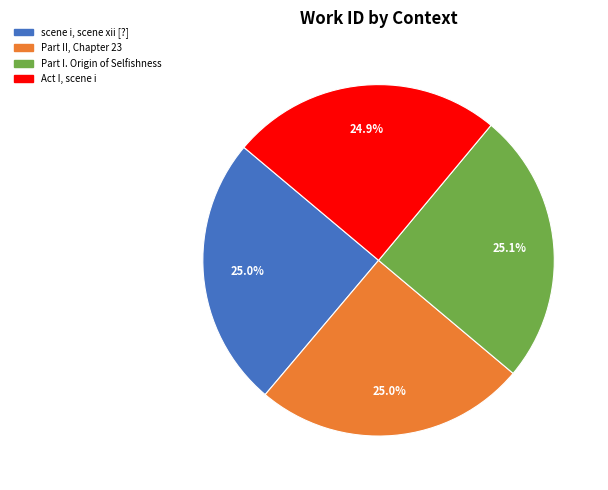

True or false: Act I, scene i accounts for 17% of the total.

False